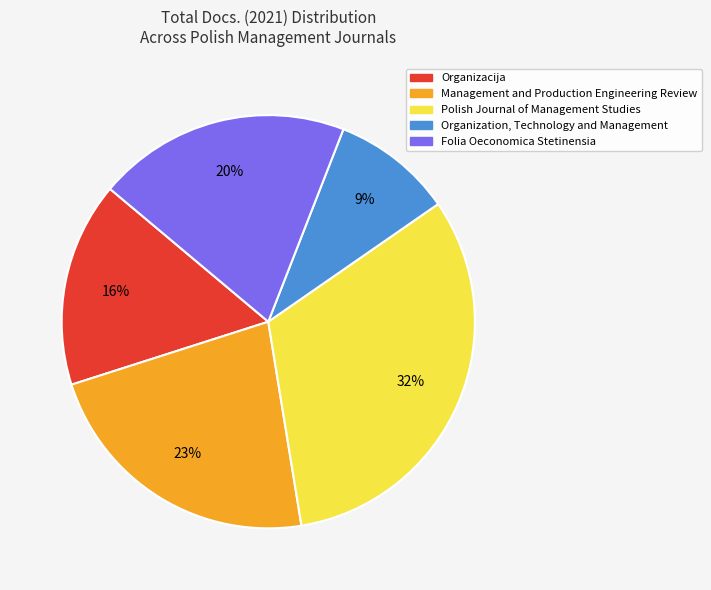

To the nearest percent, what percentage of the pie is Folia Oeconomica Stetinensia?

20%